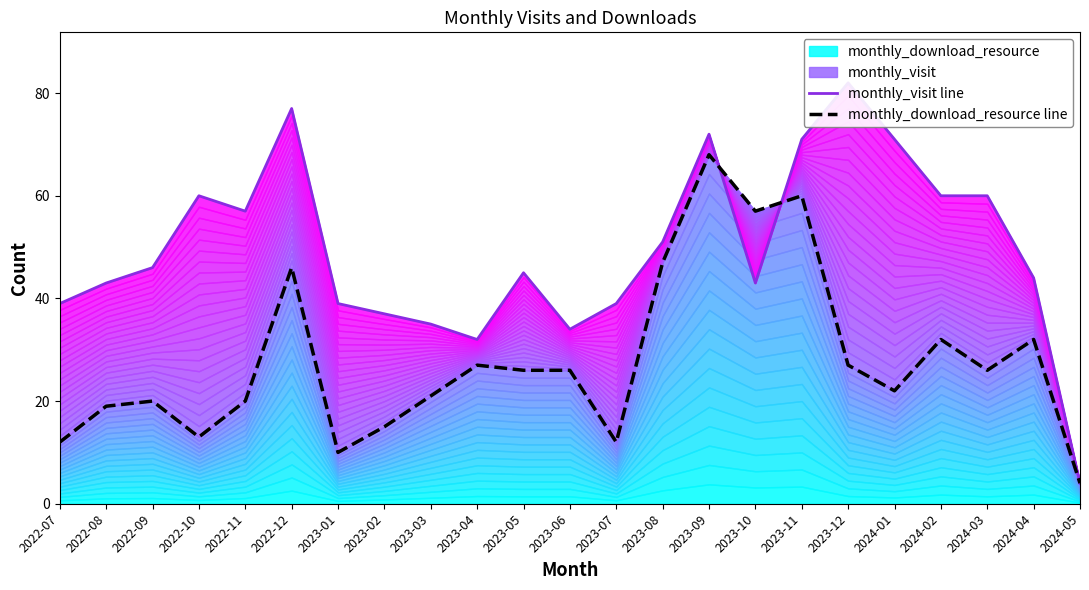

What is the label of the 4th point from the left?

2022-10